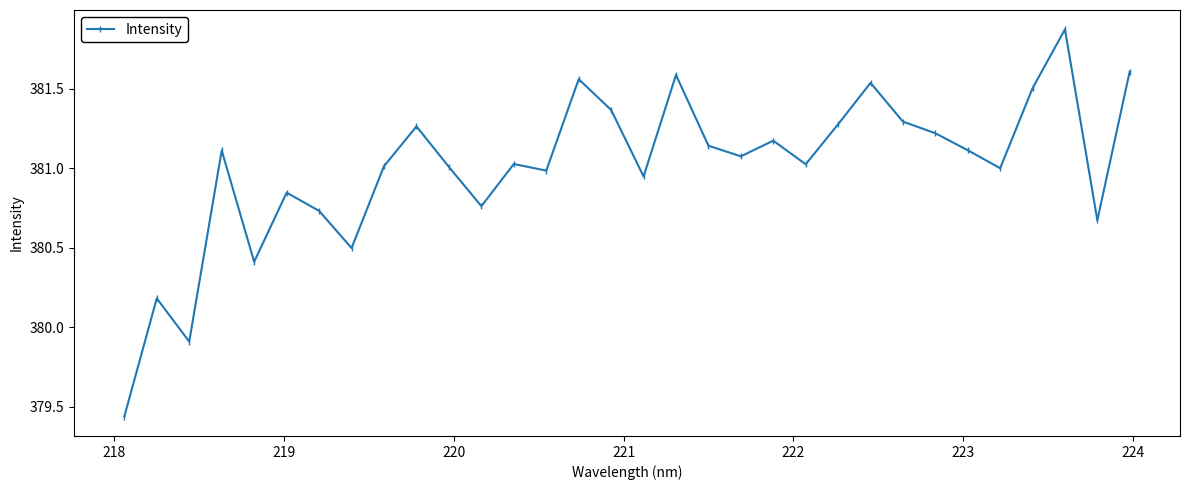

True or false: there are more than 0 points higher than both neighbors.

True